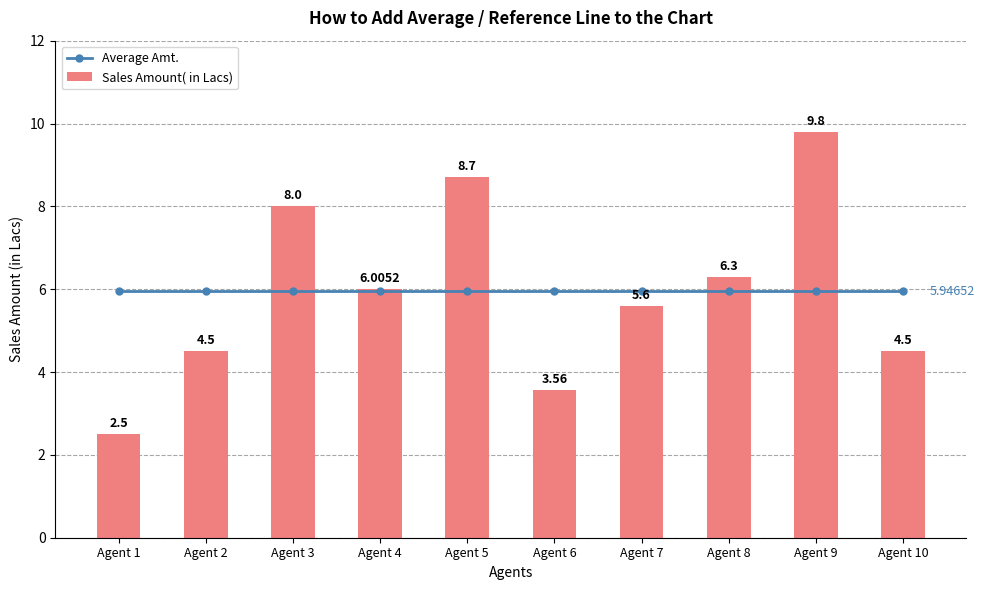

Rank the series by their average value, from highest to lowest.

Sales Amount( in Lacs), Average Amt.